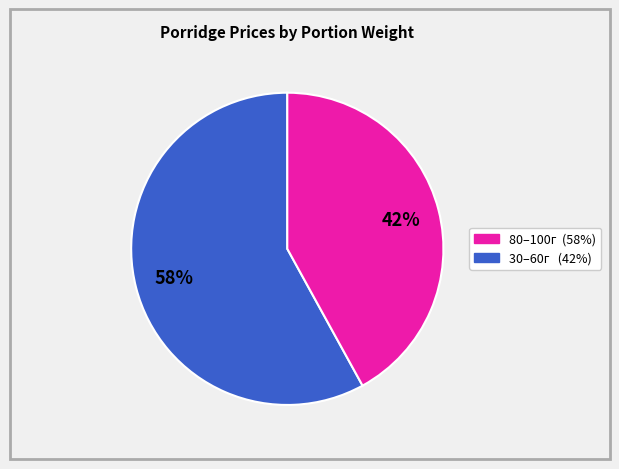

Does any single category account for the majority?

Yes